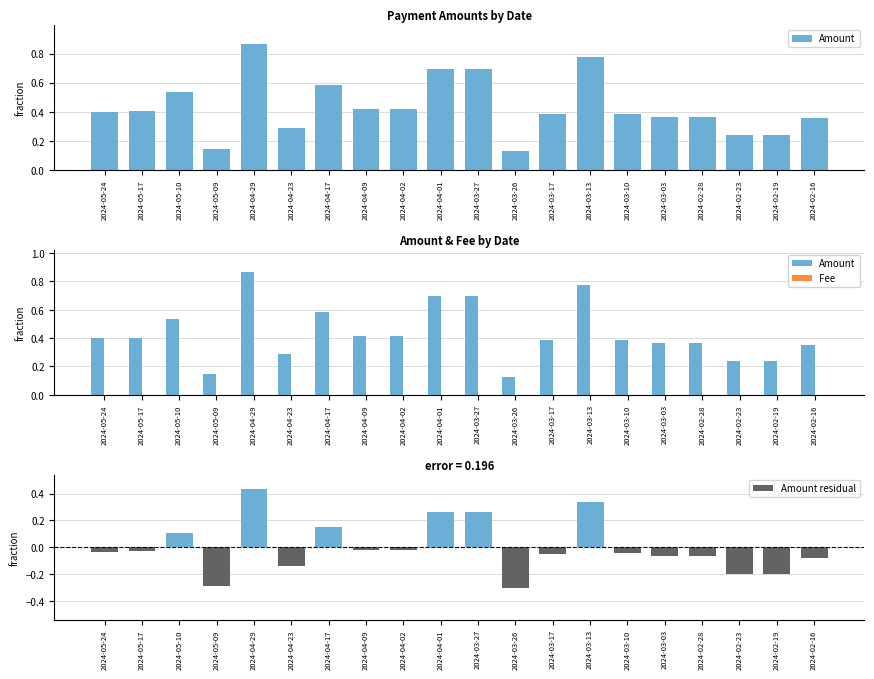

Between 2024-04-02 and 2024-05-17, which is larger?

2024-04-02